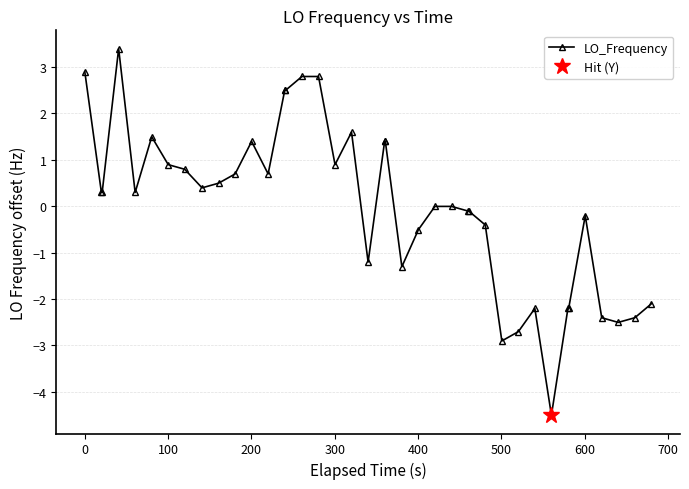

Does the chart have visible grid lines?

Yes